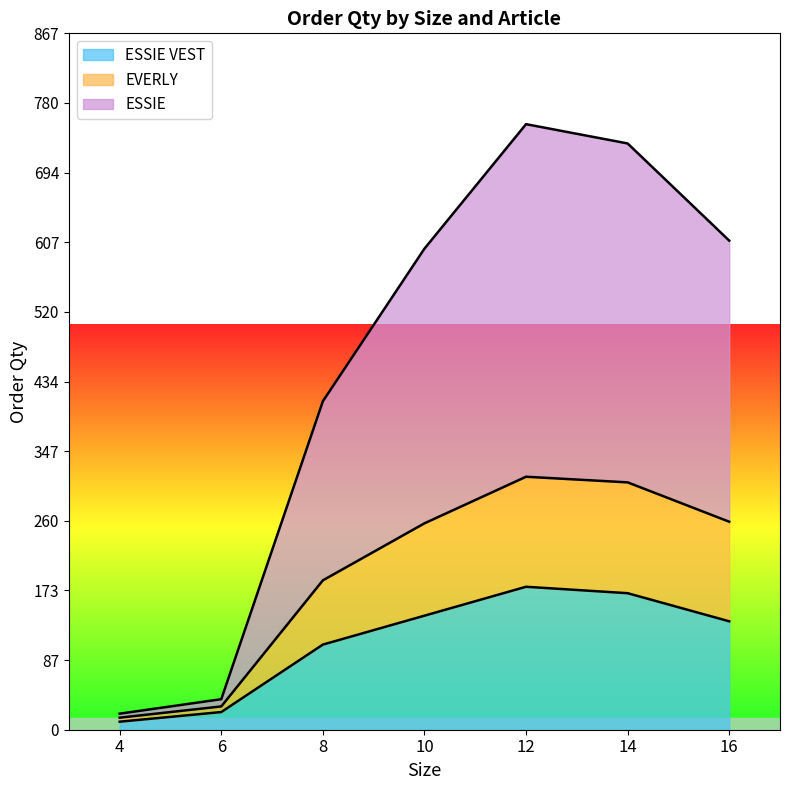

Reading right to left, transcribe all the data shown in this chart.

ESSIE VEST: 16=135	14=170	12=178	10=142	8=106	6=22	4=10
EVERLY: 16=259	14=308	12=315	10=257	8=186	6=29	4=15
ESSIE: 16=609	14=730	12=754	10=599	8=409	6=38	4=20